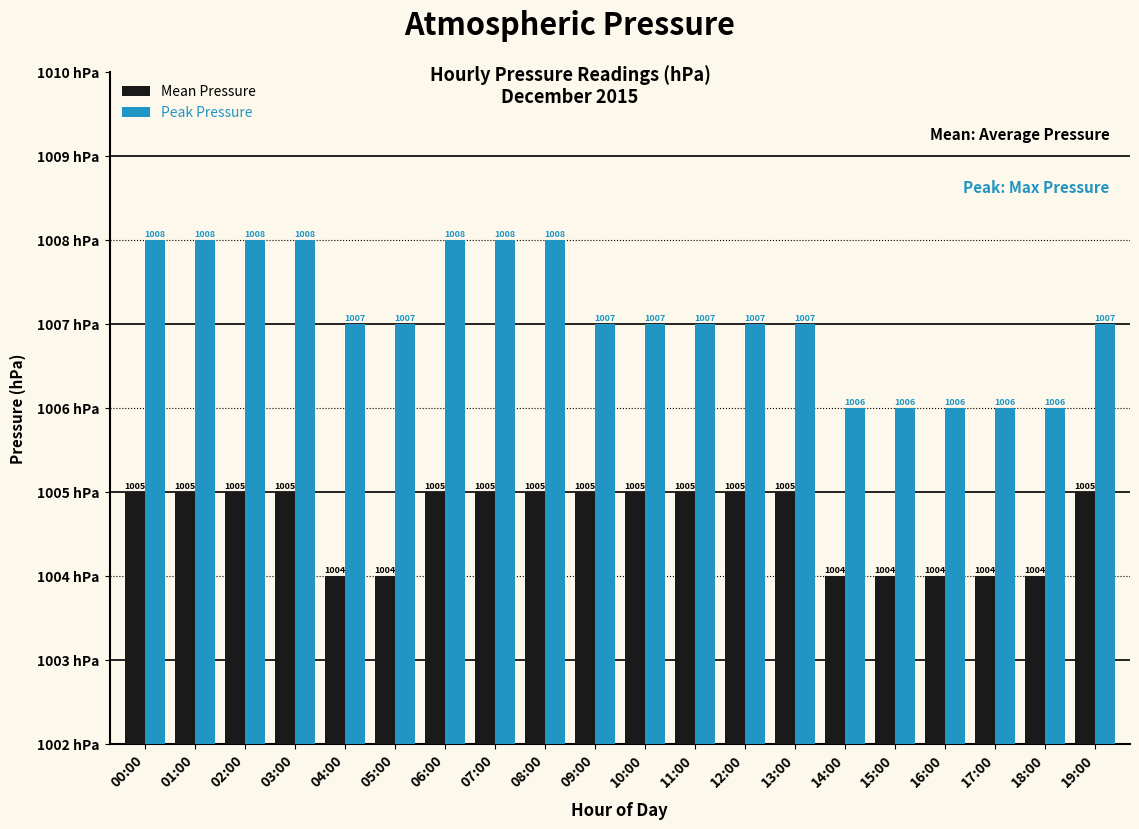

What are all the series names shown in the legend?

Mean Pressure, Peak Pressure